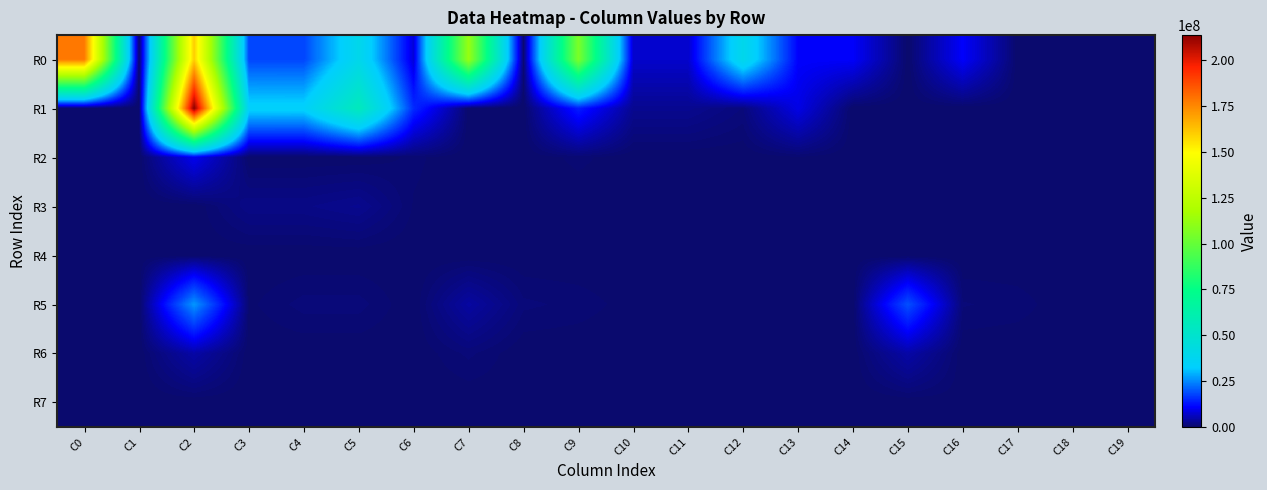

Which series has the largest total across all categories?

R0